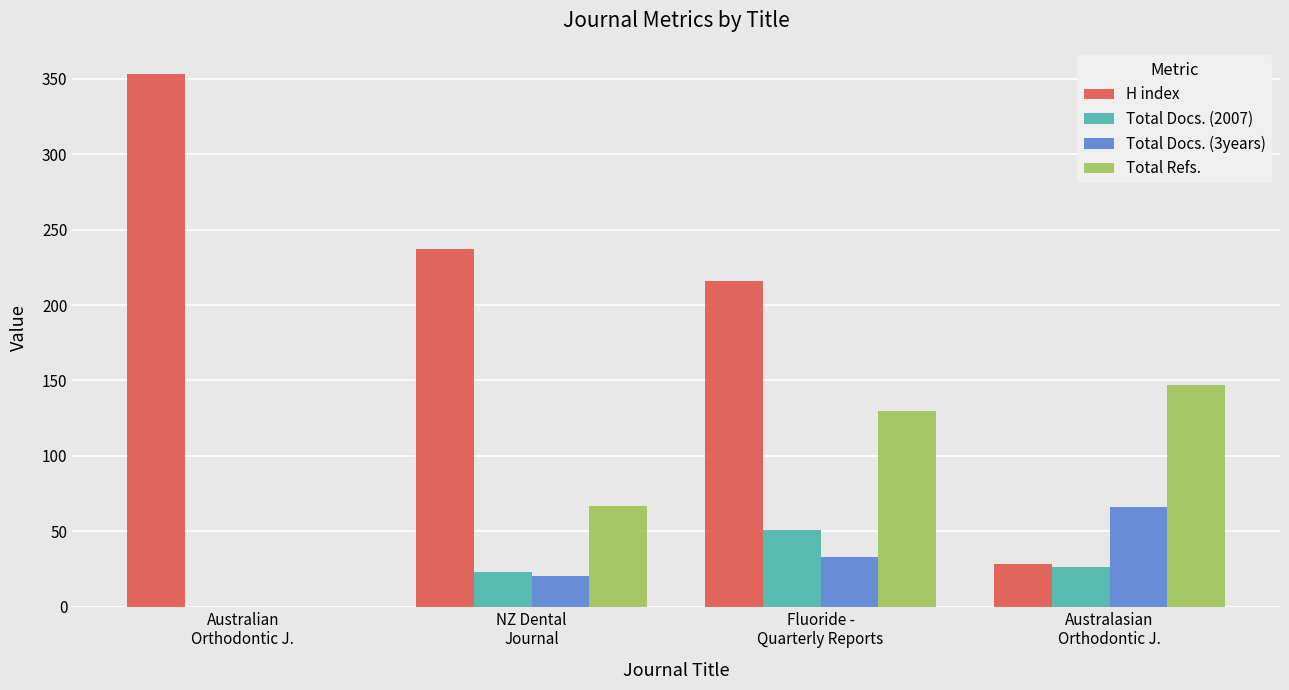

The value of H index at Australian
Orthodontic J. is 550. True or false?

False